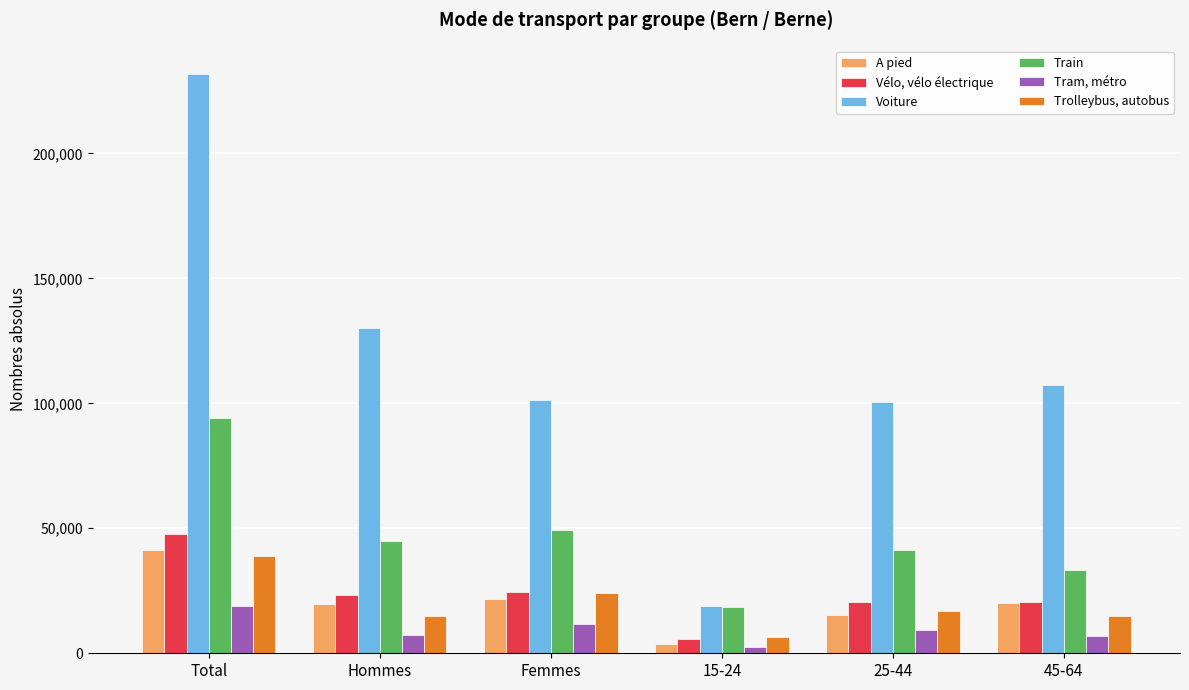

At how many categories does at least one series exceed 203921?

1